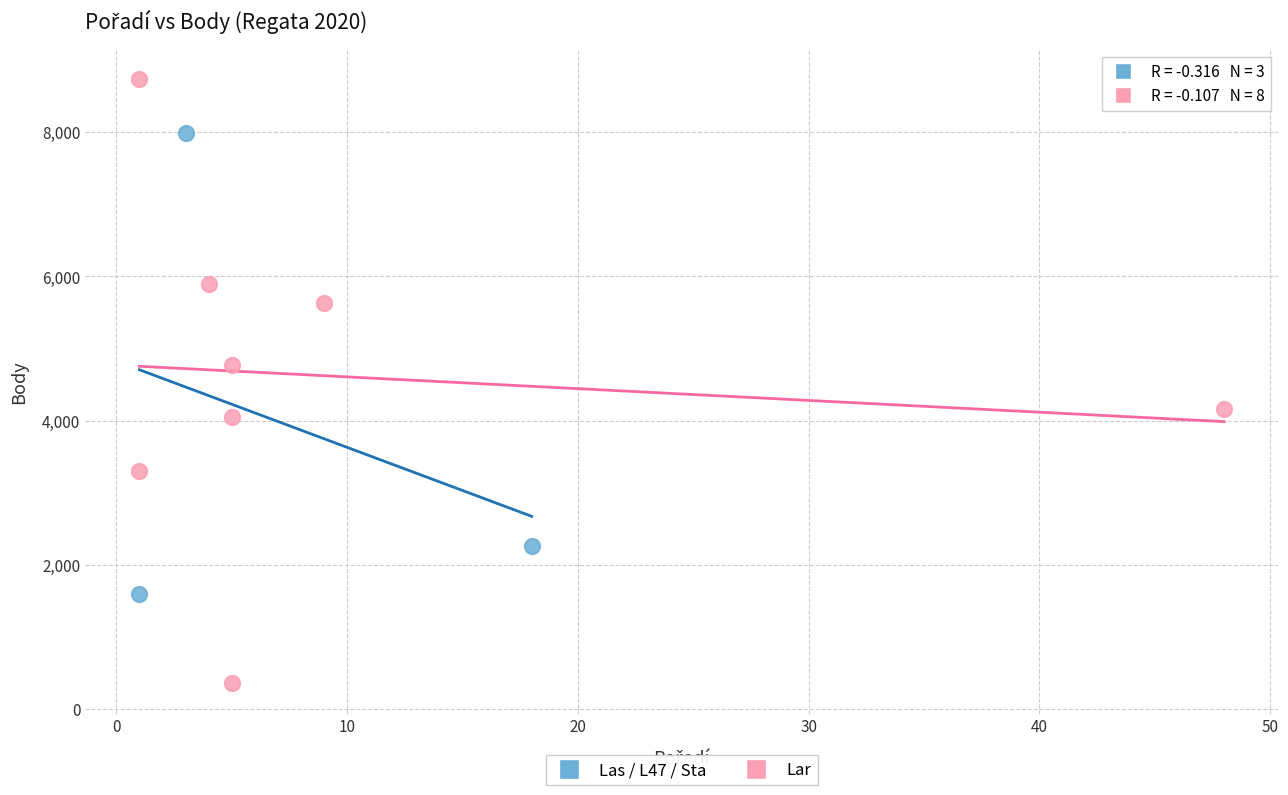

Which series reaches the maximum Y coordinate?

Lar